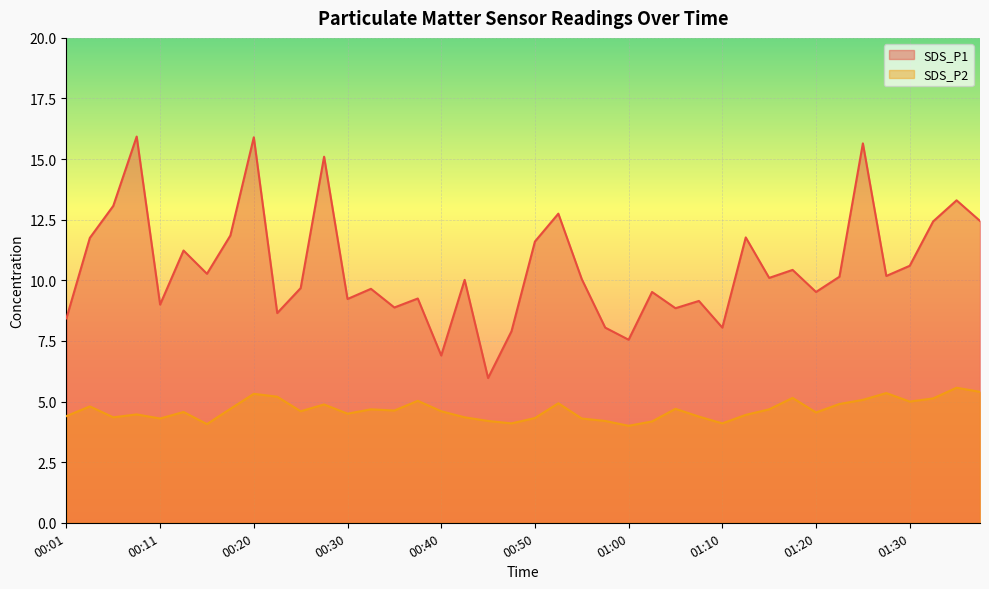

How many data points does each series have?

40